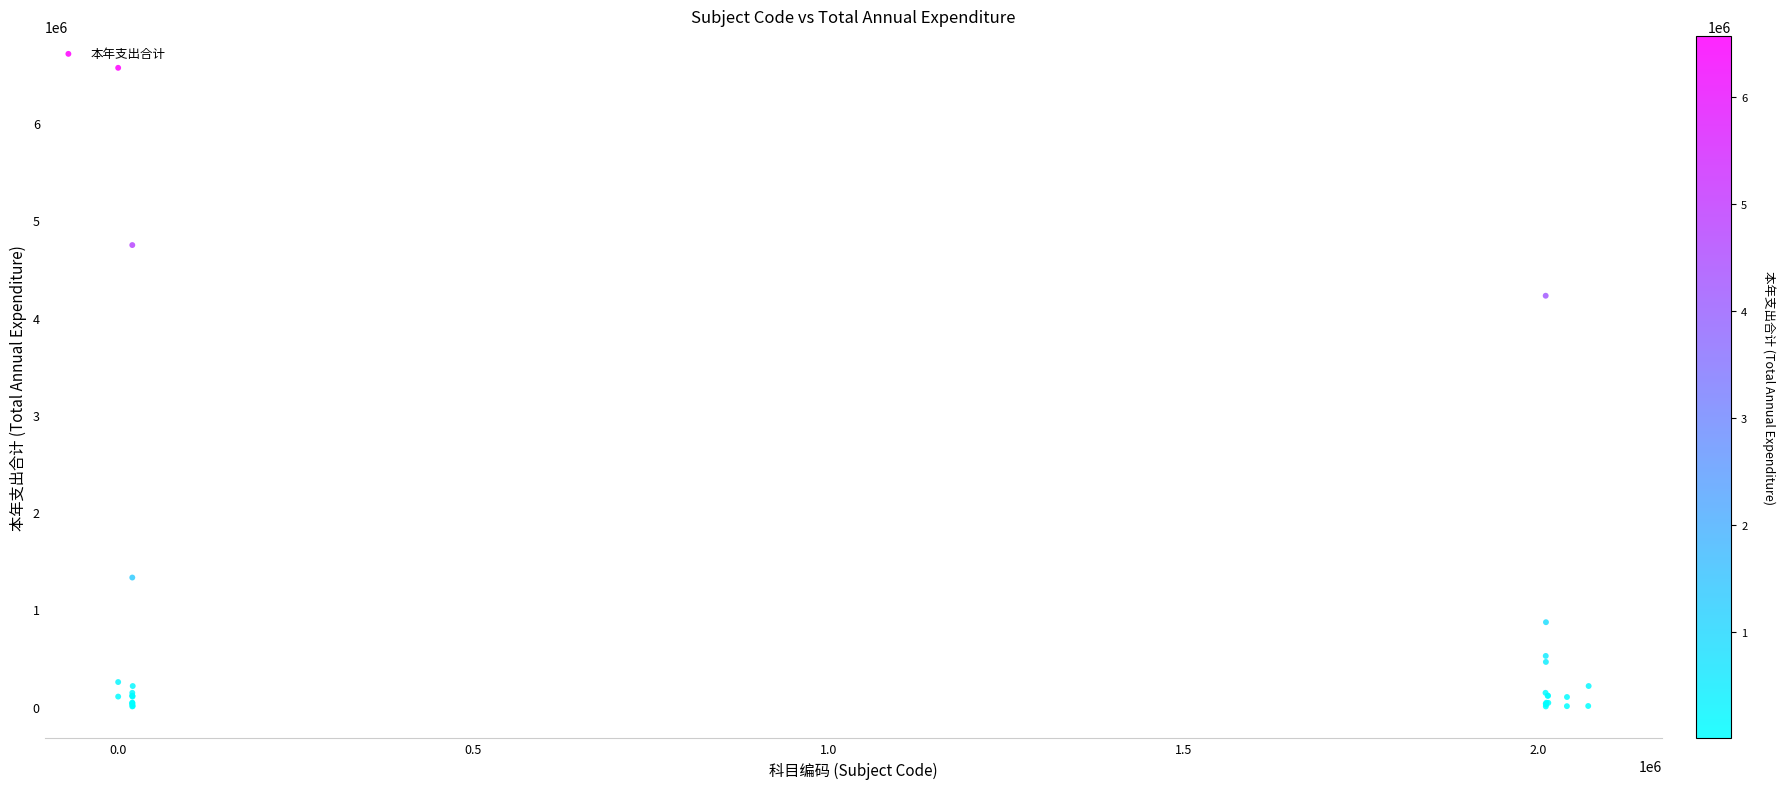

What Y value in the scatter plot is closest to 3284298?

4223829.5